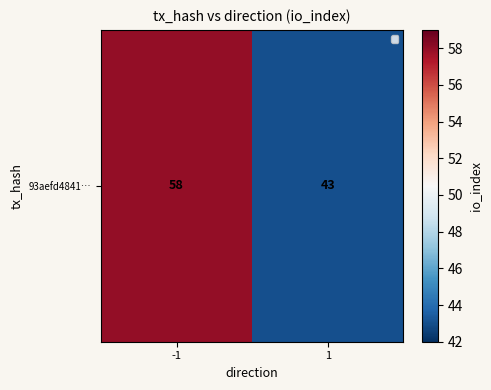

True or false: the data shows 76 at -1.

False